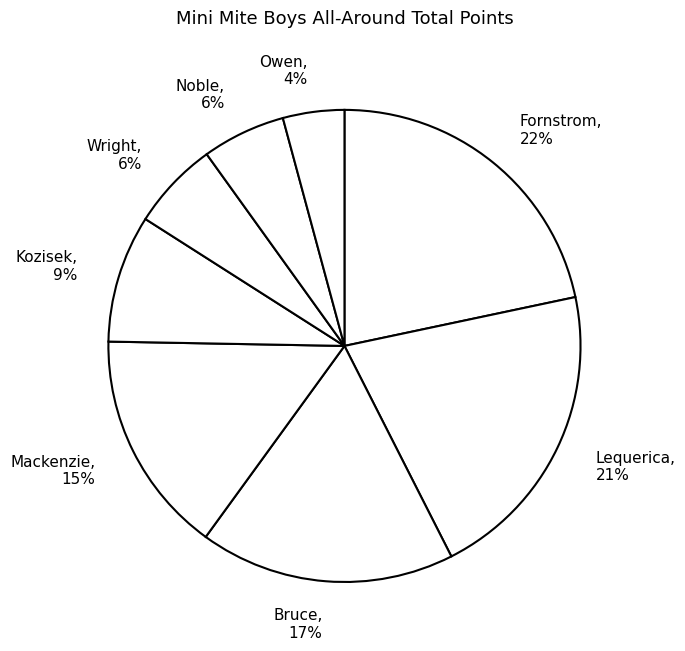

Count the number of slices in the pie.

8